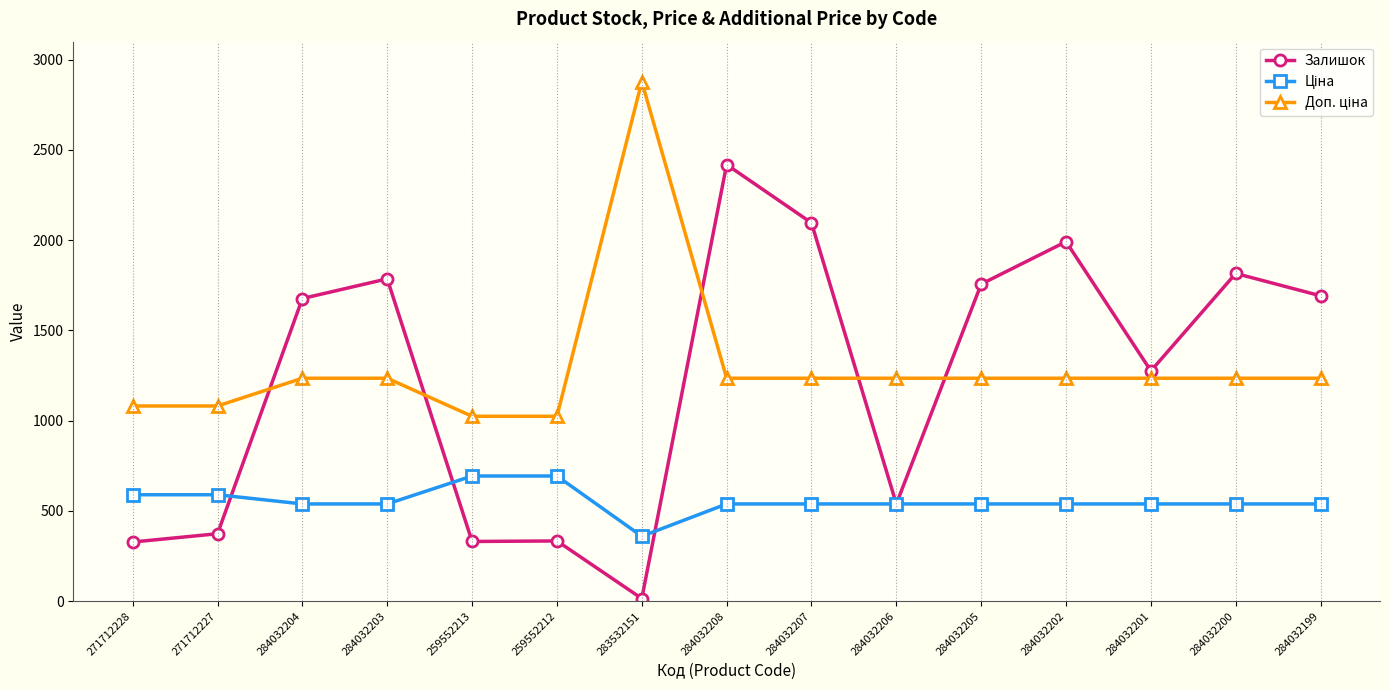

The Залишок series shows 562.3 at 271712228. True or false?

False